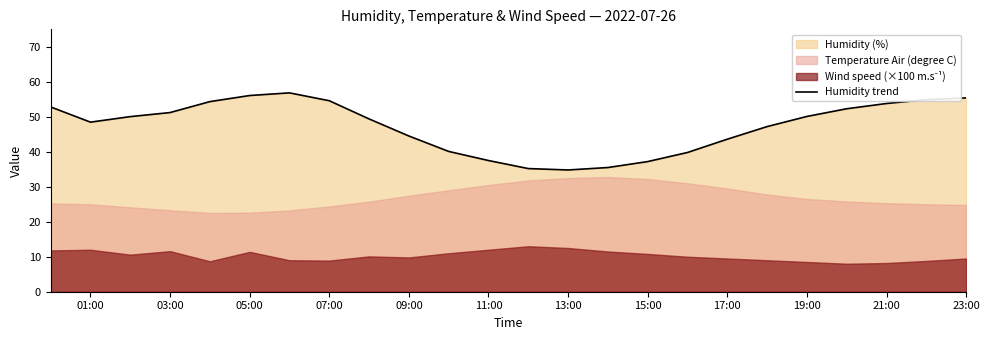

What is the minimum value shown in the chart?

34.8